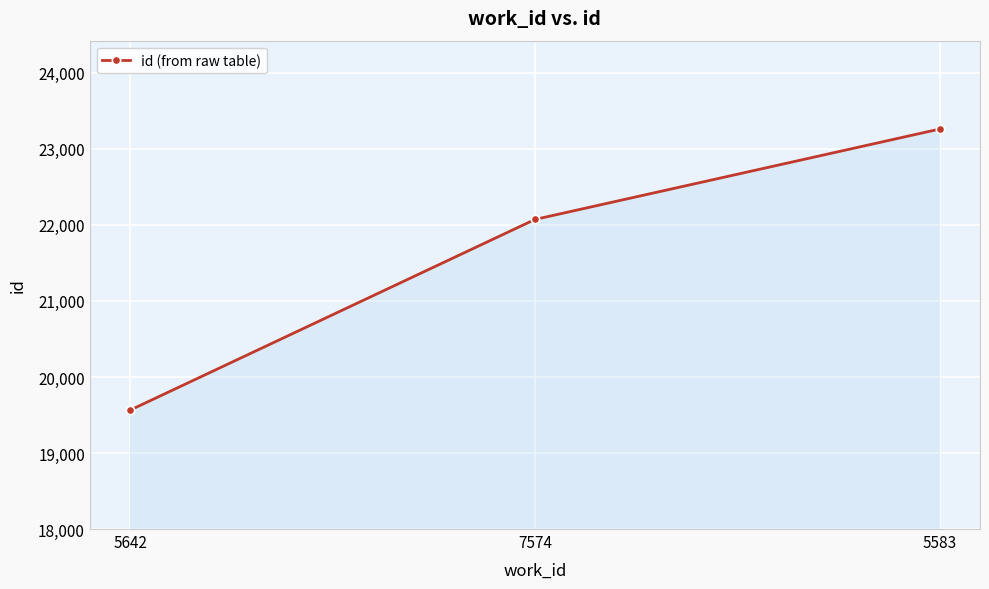

List the labels in order of value, largest first.

5583, 7574, 5642